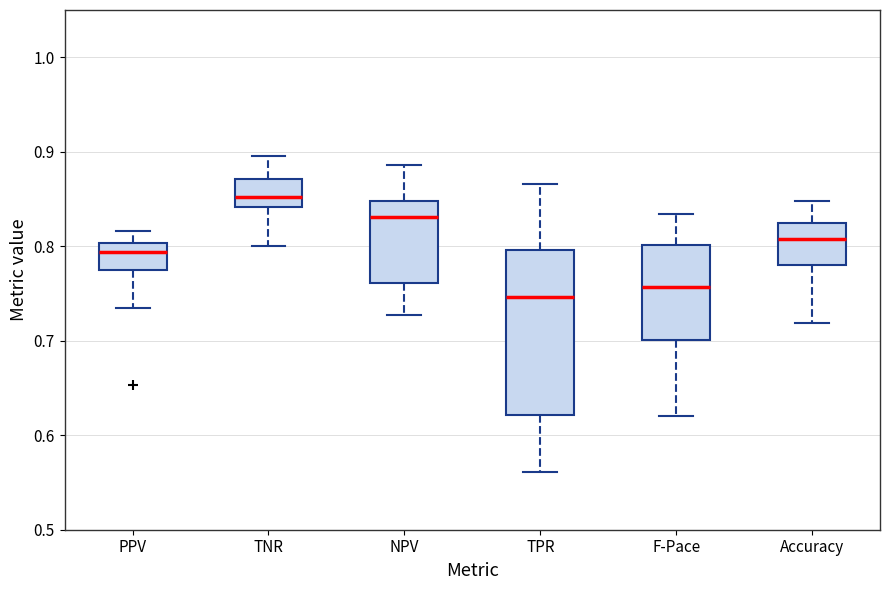

Which box is the tallest, from its lower edge to its upper edge?

TPR